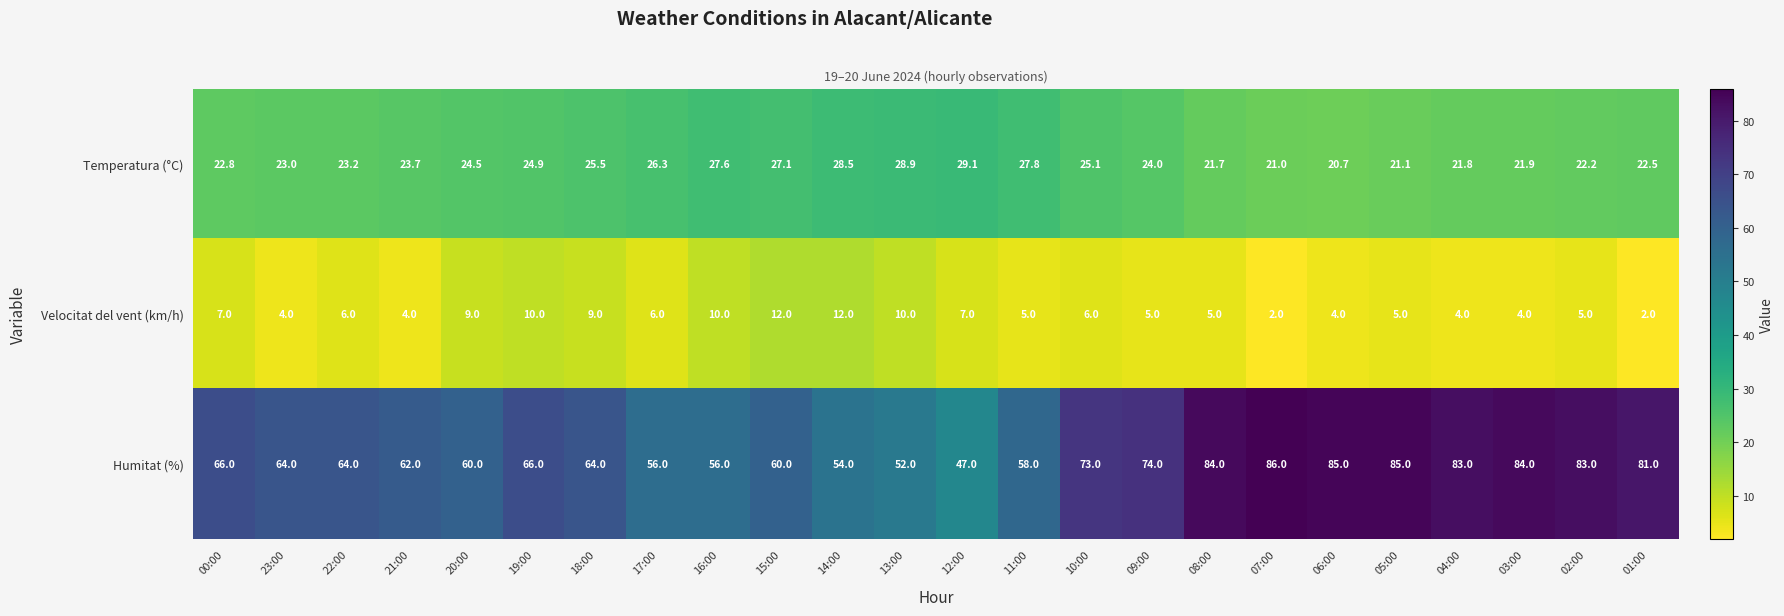

At which category is the sum across all series the highest?

05:00